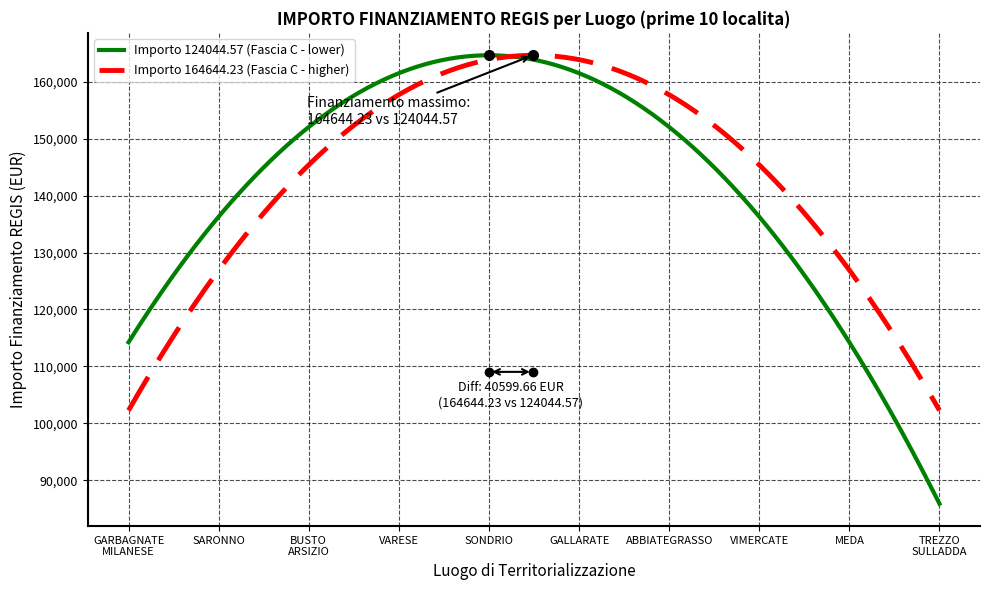

Which series has the largest range (max minus min)?

Importo 124044.57 (Fascia C - lower)